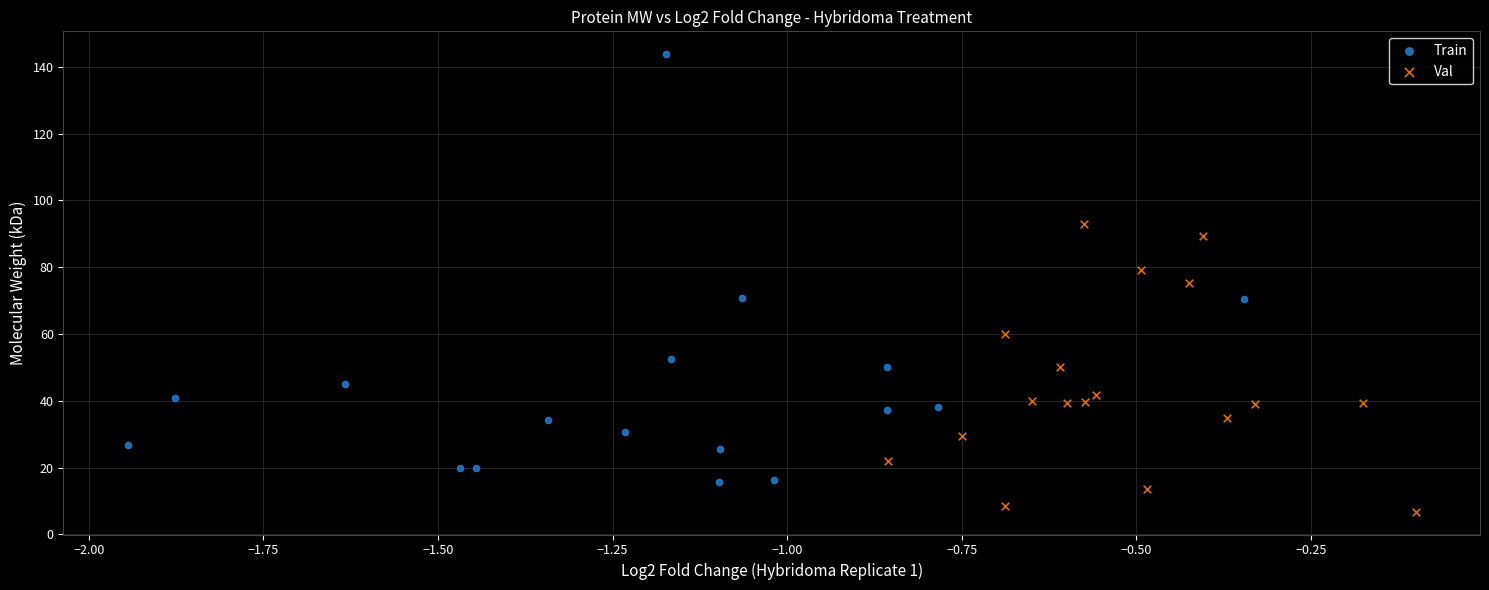

Which series contains the highest Y value?

Train